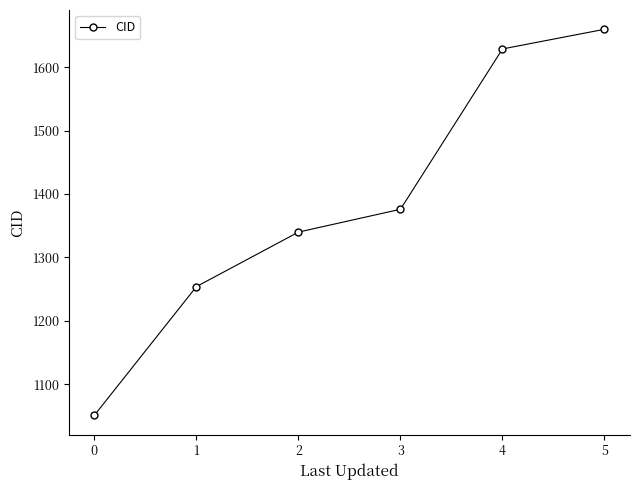

What is the change in value from 3 to 4?

+253